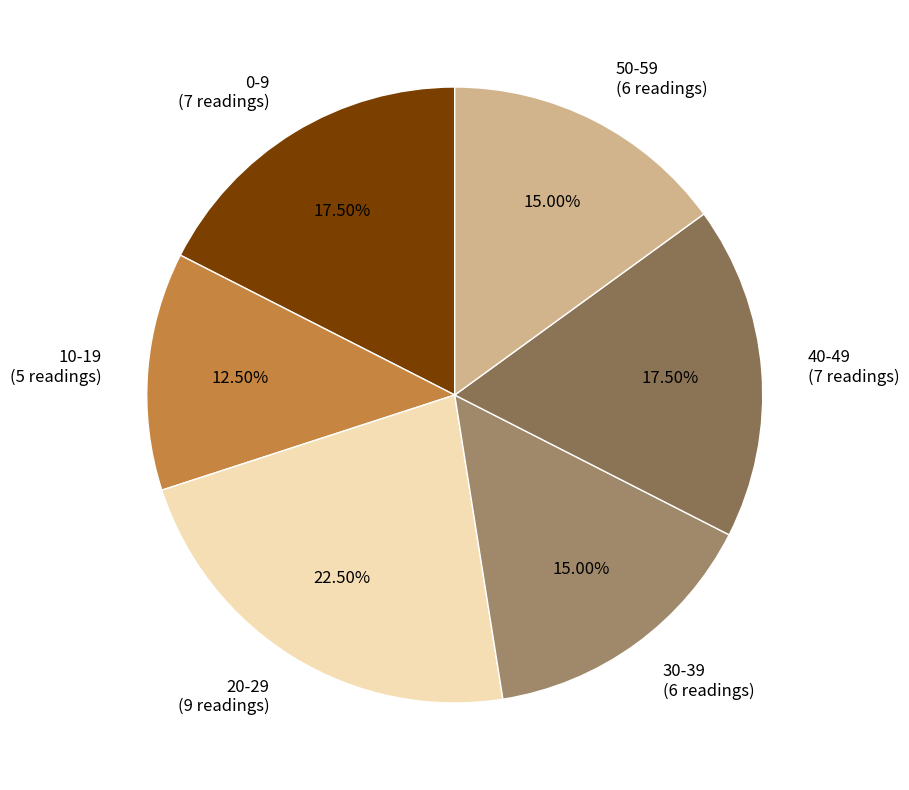

Does any single category account for the majority?

No